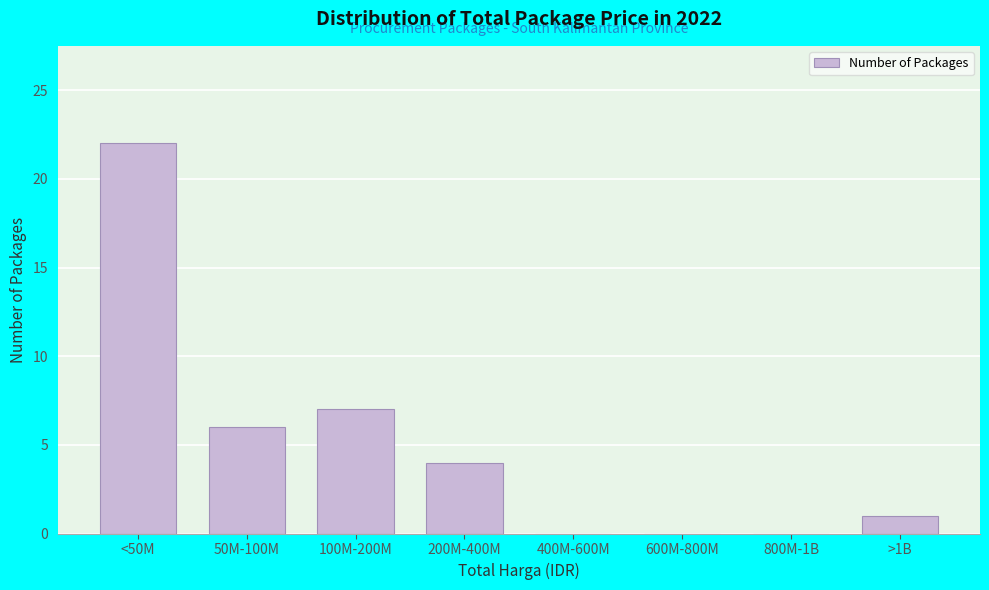

Reading left to right, extract all data points from this chart.

<50M=22	50M-100M=6	100M-200M=7	200M-400M=4	400M-600M=0	600M-800M=0	800M-1B=0	>1B=1